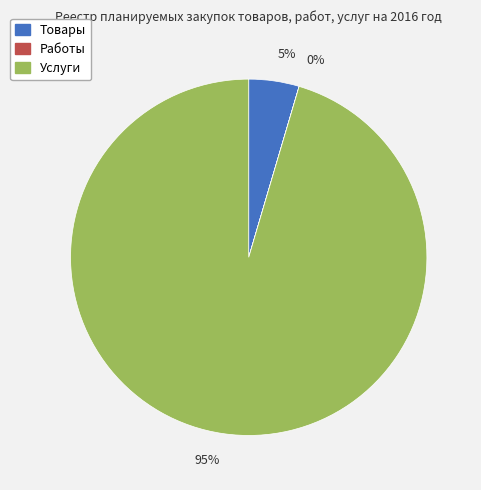

Which has a higher value, Товары or Услуги?

Услуги